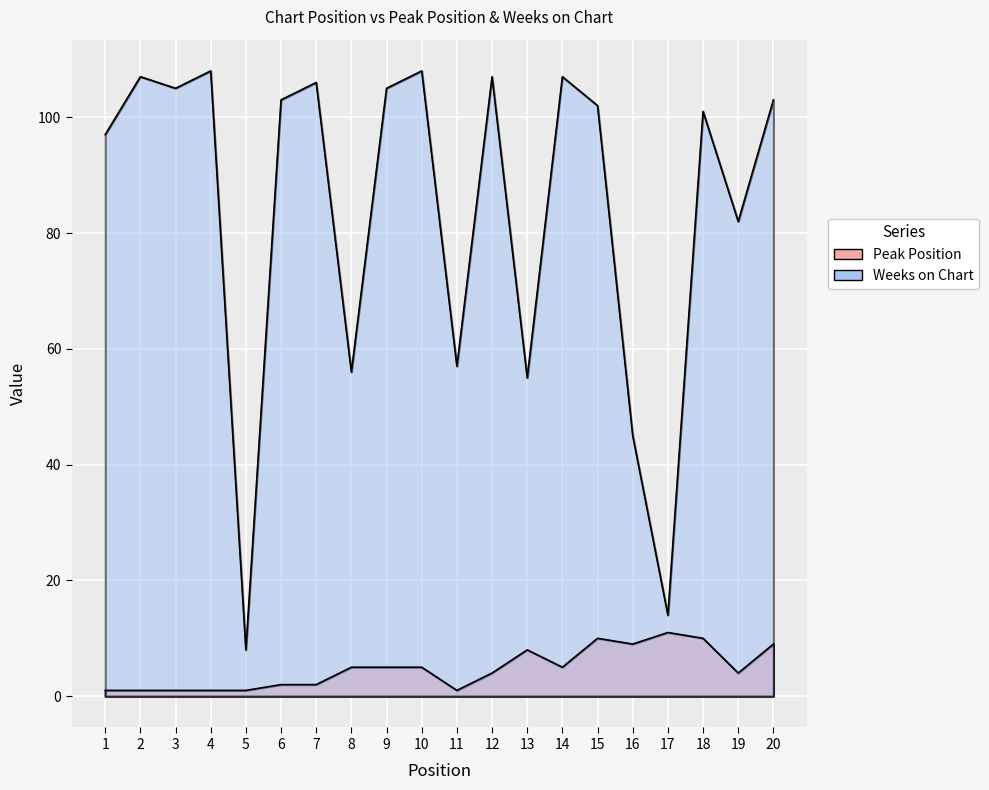

True or false: Weeks on Chart has more than 2 points higher than both neighbors.

True